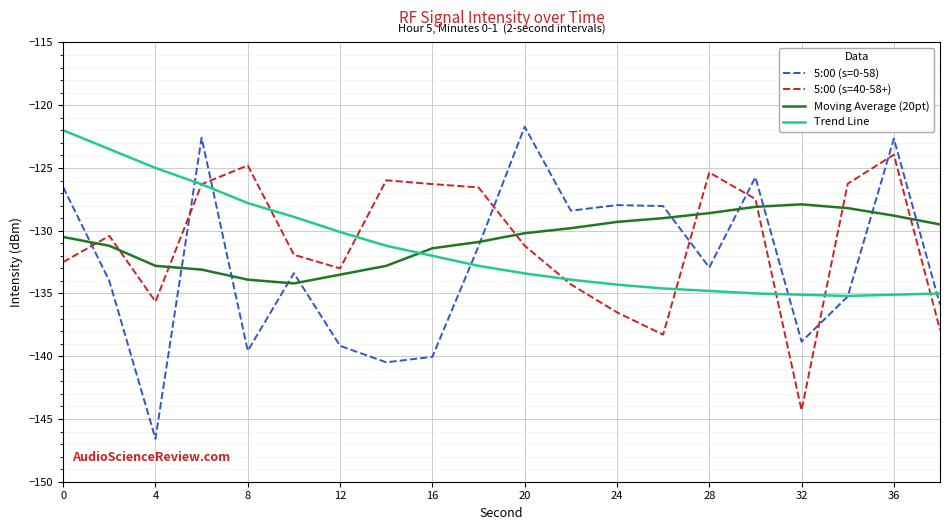

Which series has the widest spread of values?

5:00 (s=0-58)